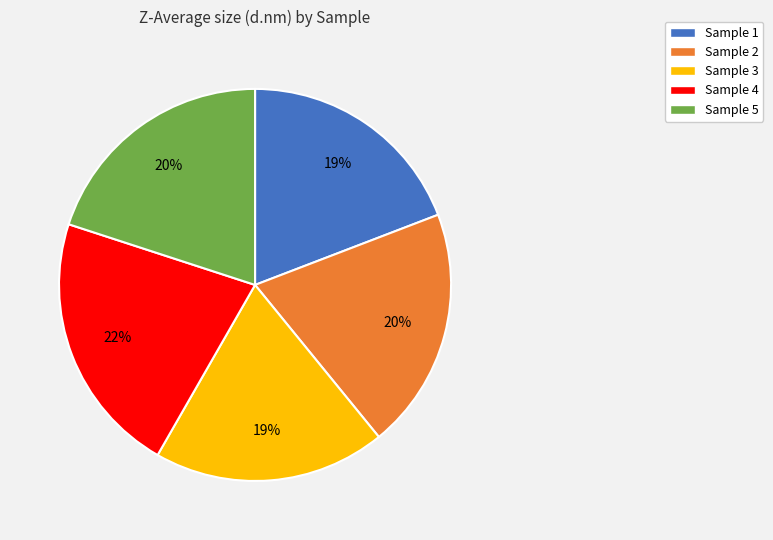

Is there a majority slice in this chart?

No